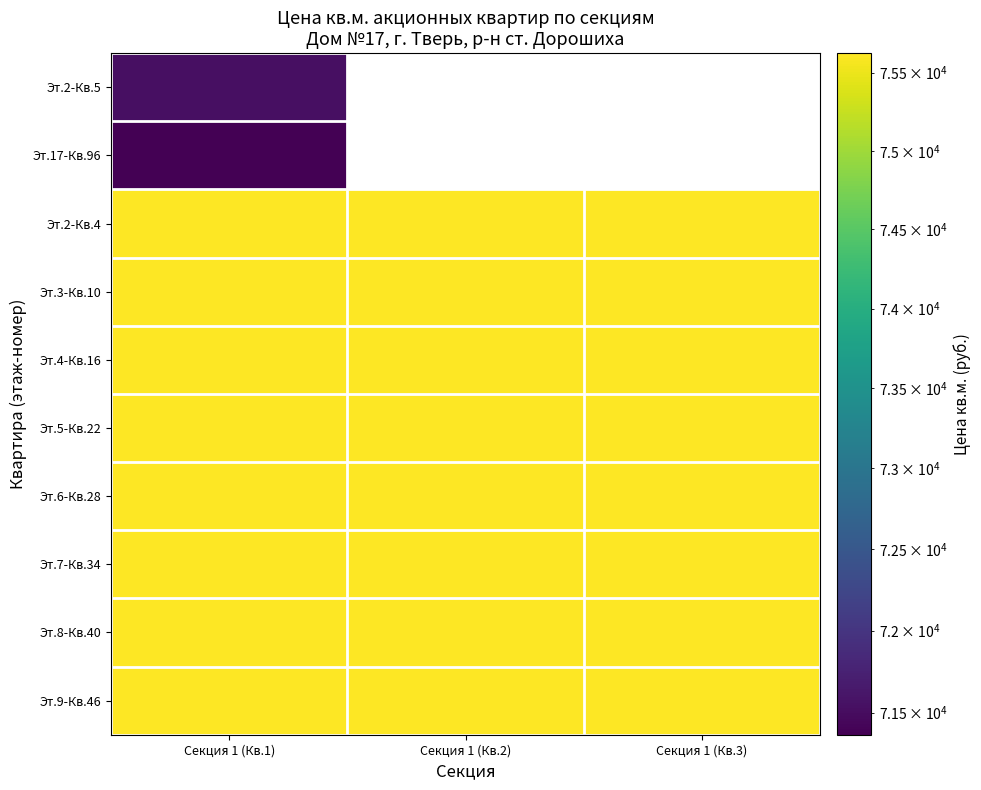

Reading left to right, transcribe all the data shown in this chart.

Эт.2-Кв.5: Секция 1 (Кв.1)=71531.0	Секция 1 (Кв.2)=0.0	Секция 1 (Кв.3)=0.0
Эт.17-Кв.96: Секция 1 (Кв.1)=71365.0	Секция 1 (Кв.2)=0.0	Секция 1 (Кв.3)=0.0
Эт.2-Кв.4: Секция 1 (Кв.1)=75625.5	Секция 1 (Кв.2)=75625.5	Секция 1 (Кв.3)=75625.5
Эт.3-Кв.10: Секция 1 (Кв.1)=75625.5	Секция 1 (Кв.2)=75625.5	Секция 1 (Кв.3)=75625.5
Эт.4-Кв.16: Секция 1 (Кв.1)=75625.5	Секция 1 (Кв.2)=75625.5	Секция 1 (Кв.3)=75625.5
Эт.5-Кв.22: Секция 1 (Кв.1)=75625.5	Секция 1 (Кв.2)=75625.5	Секция 1 (Кв.3)=75625.5
Эт.6-Кв.28: Секция 1 (Кв.1)=75625.5	Секция 1 (Кв.2)=75625.5	Секция 1 (Кв.3)=75625.5
Эт.7-Кв.34: Секция 1 (Кв.1)=75625.5	Секция 1 (Кв.2)=75625.5	Секция 1 (Кв.3)=75625.5
Эт.8-Кв.40: Секция 1 (Кв.1)=75625.5	Секция 1 (Кв.2)=75625.5	Секция 1 (Кв.3)=75625.5
Эт.9-Кв.46: Секция 1 (Кв.1)=75625.5	Секция 1 (Кв.2)=75625.5	Секция 1 (Кв.3)=75625.5